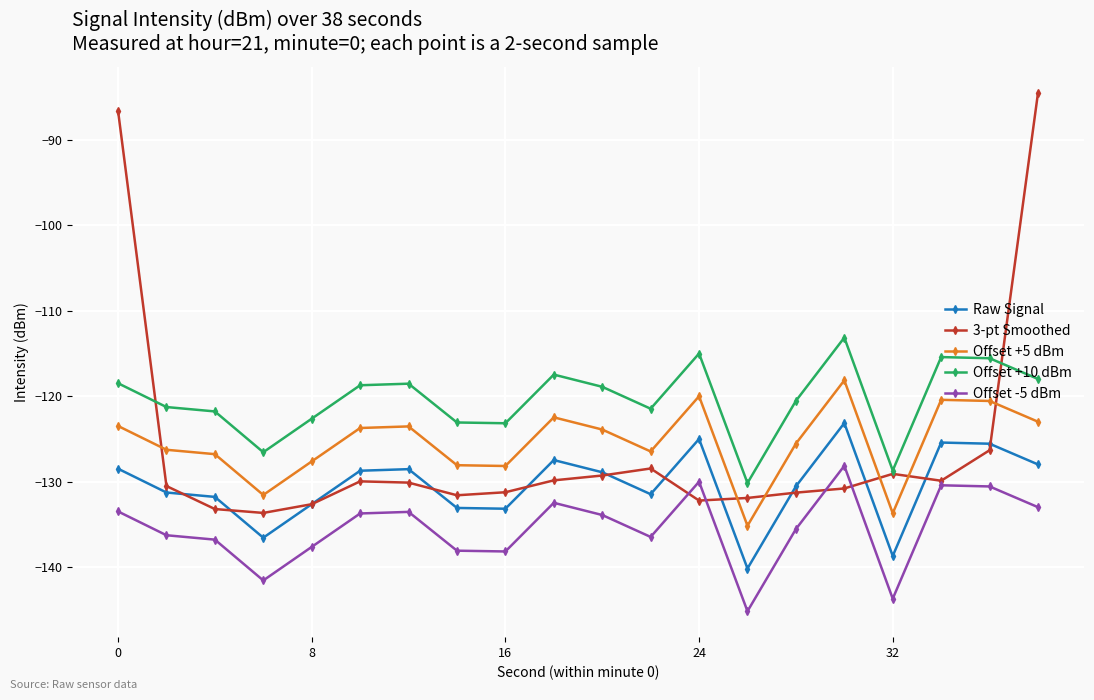

What is the value of the Offset +5 dBm point at the 13th from the left?

-120.0